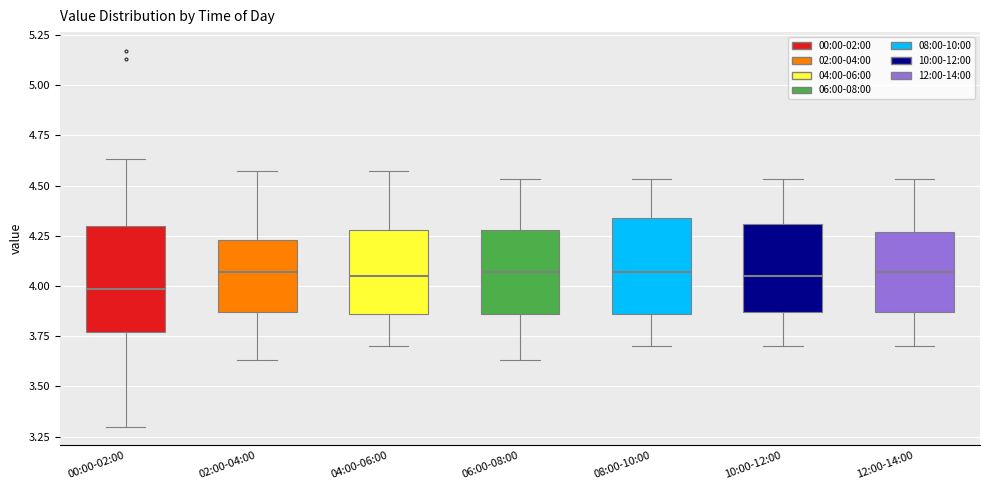

Reading left to right, read every box against the y-axis: the position of its median line, the range the box covers, and the ends of its whiskers. The values are not printed on the chart, so give them approximately, as read against the axis.

00:00-02:00: median 4.00, box 3.75 to 4.30, whiskers 3.30 to 4.65
02:00-04:00: median 4.05, box 3.85 to 4.25, whiskers 3.65 to 4.55
04:00-06:00: median 4.05, box 3.85 to 4.30, whiskers 3.70 to 4.55
06:00-08:00: median 4.05, box 3.85 to 4.30, whiskers 3.65 to 4.55
08:00-10:00: median 4.05, box 3.85 to 4.35, whiskers 3.70 to 4.55
10:00-12:00: median 4.05, box 3.85 to 4.30, whiskers 3.70 to 4.55
12:00-14:00: median 4.05, box 3.85 to 4.25, whiskers 3.70 to 4.55